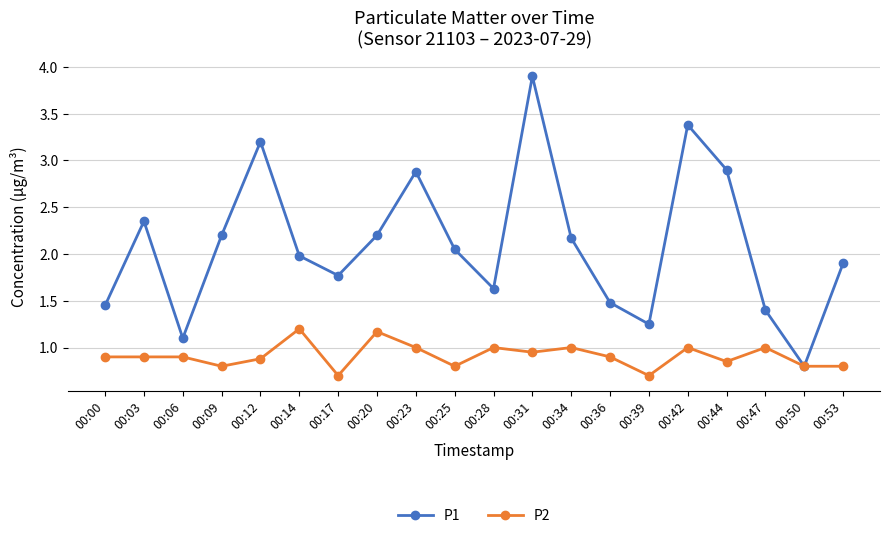

The value of P2 at 00:50 is 0.5. True or false?

False